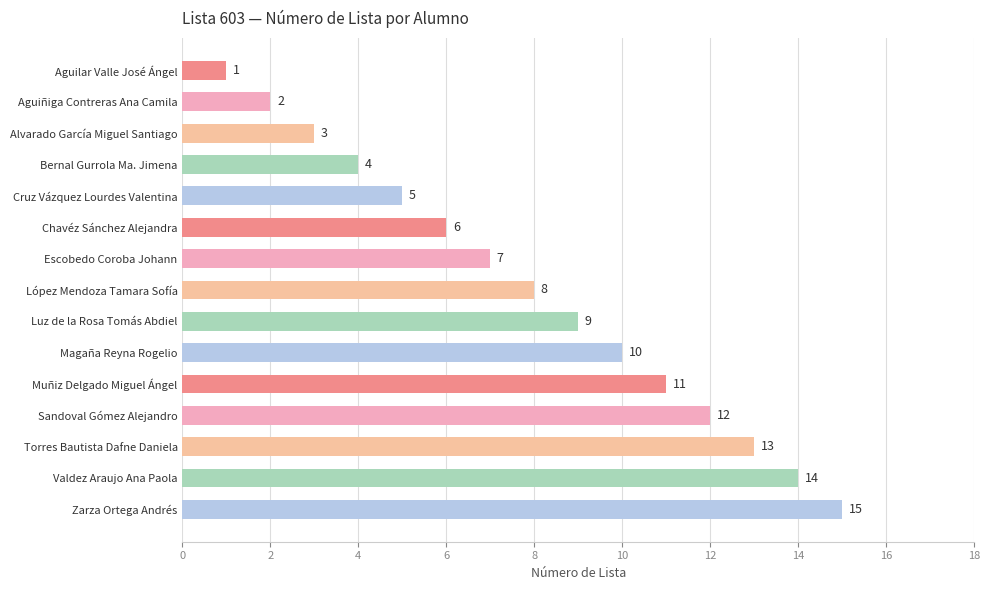

Read the value at Valdez Araujo Ana Paola.

14